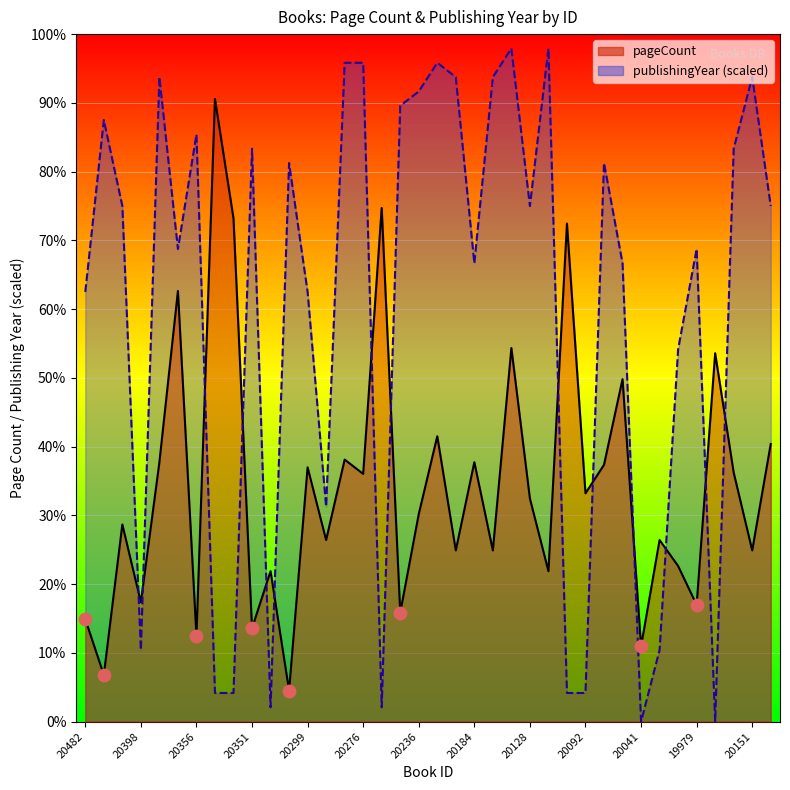

What are all the series names shown in the legend?

pageCount, publishingYear